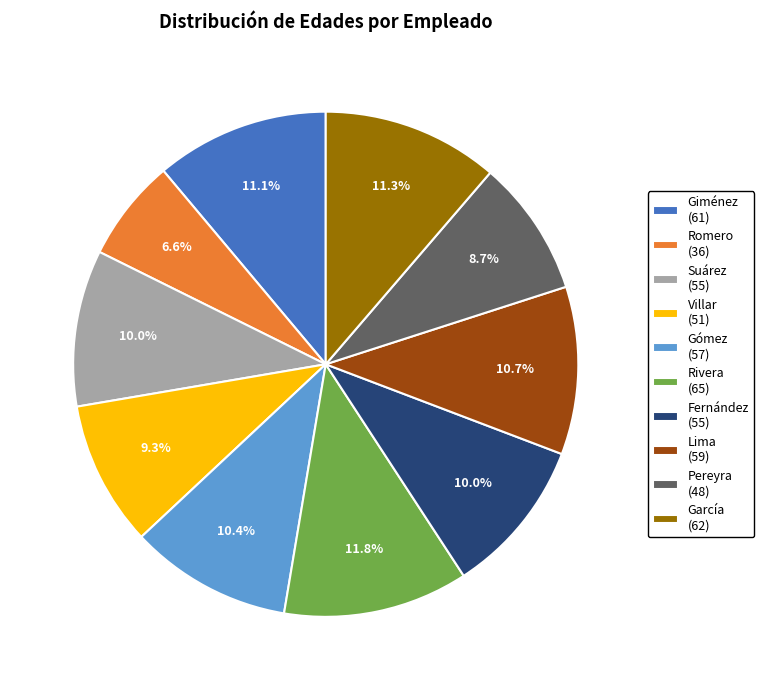

Count the number of slices in the pie.

10